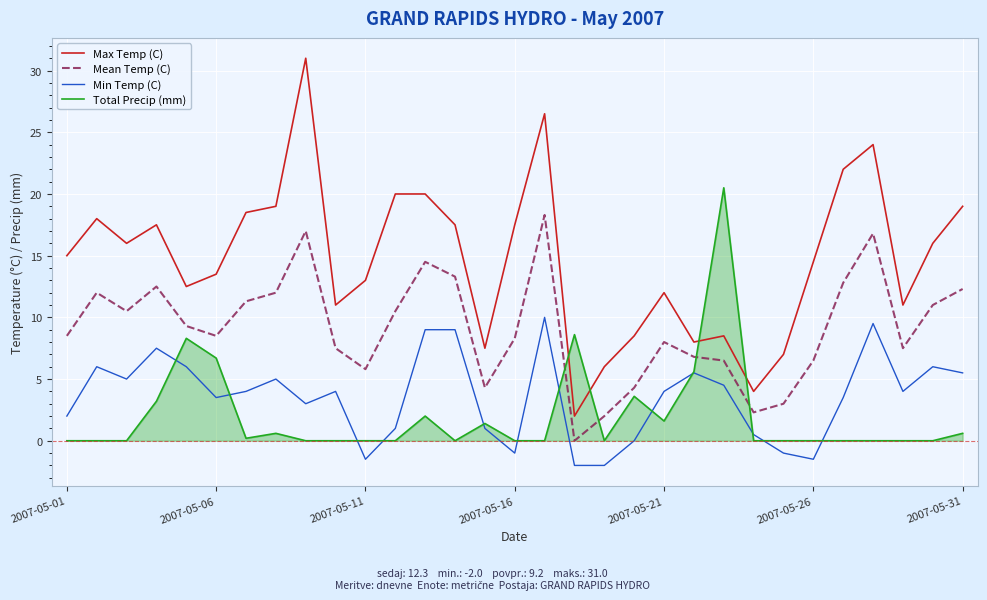

Which series has the largest total across all categories?

Max Temp (C)